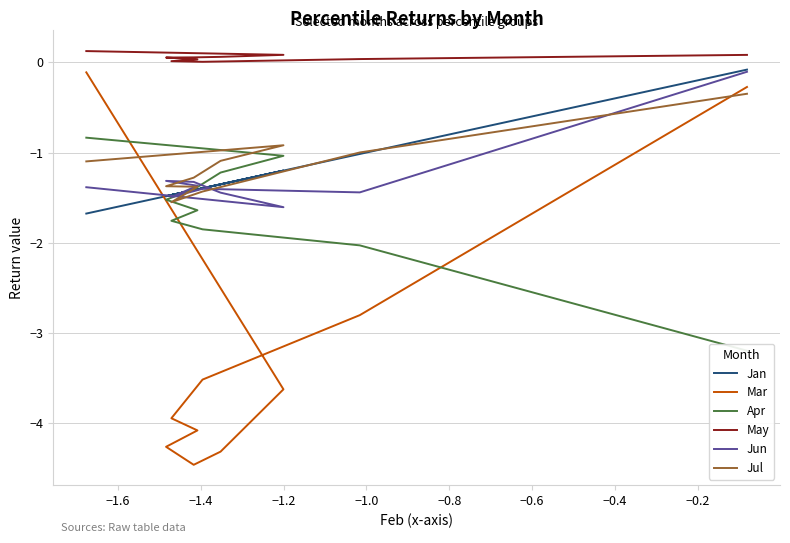

How many times do Jul and Jan cross each other?

3